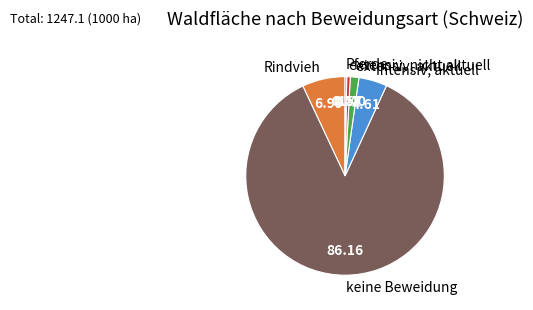

What is the largest slice in the pie chart?

keine Beweidung